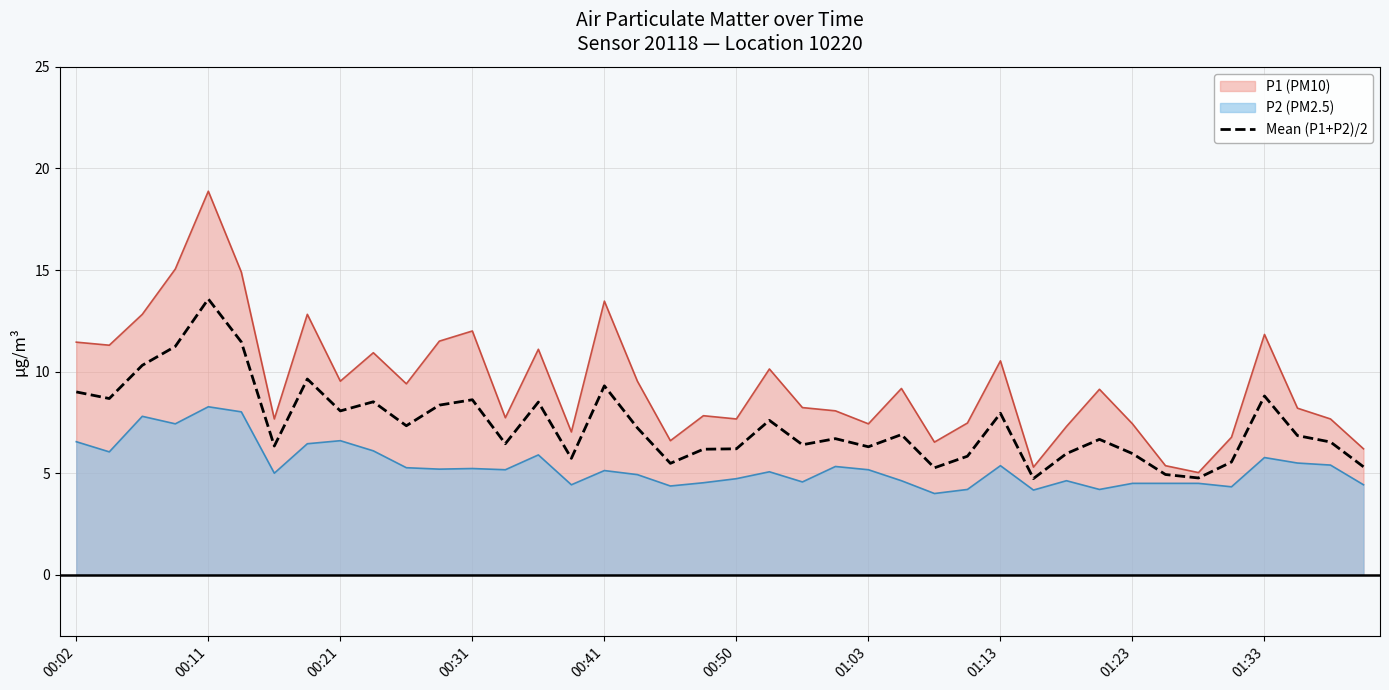

The value at 15 is 5.7. True or false?

True